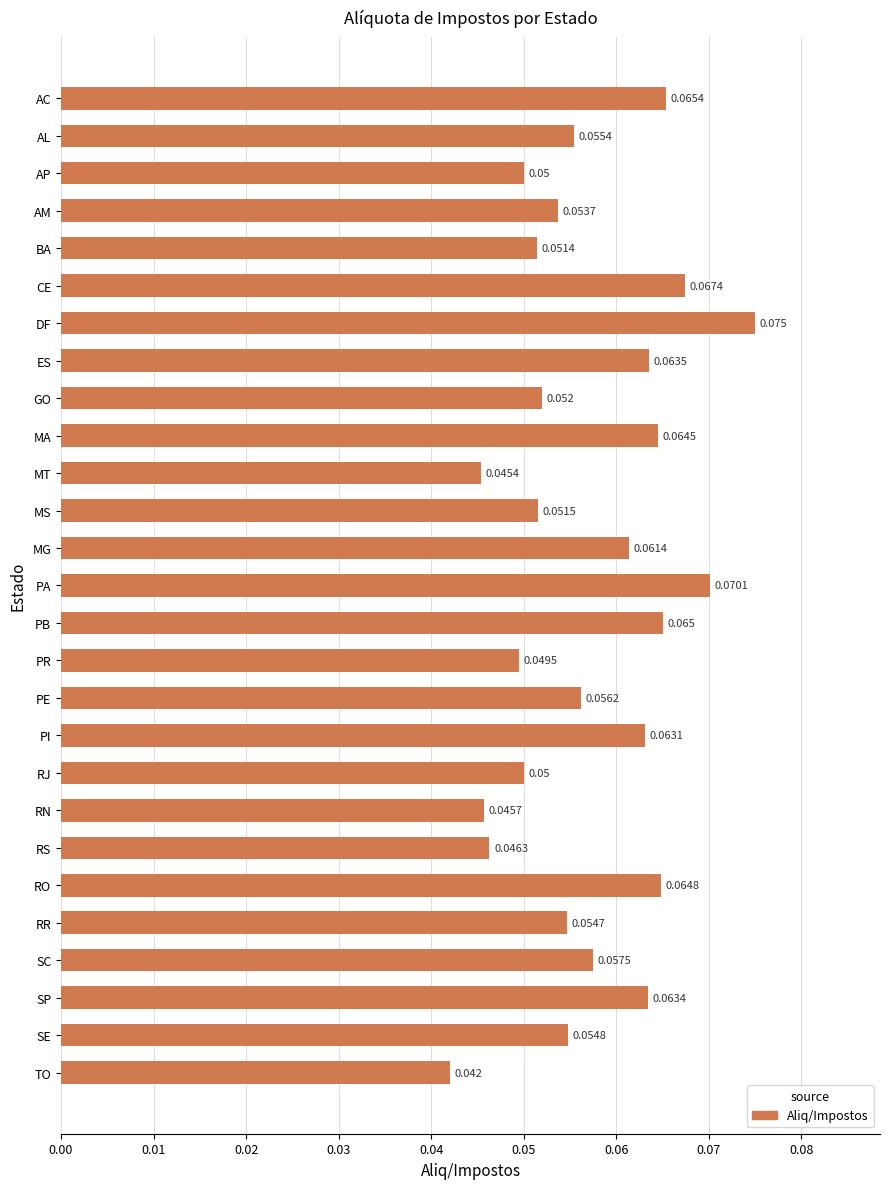

Which has a higher value, MT or PB?

PB